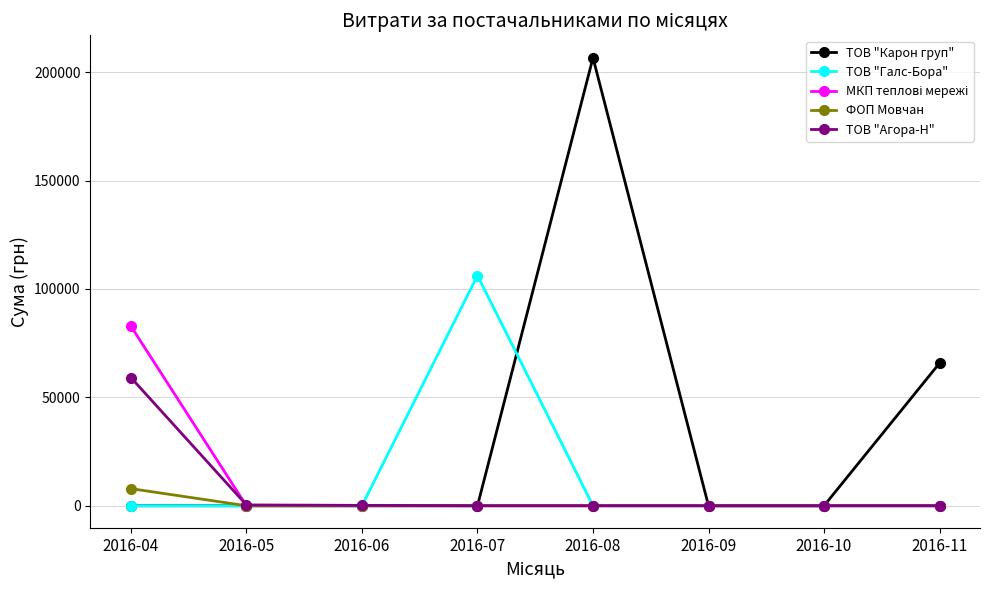

What is the highest value of the ФОП Мовчан series?

7889.8